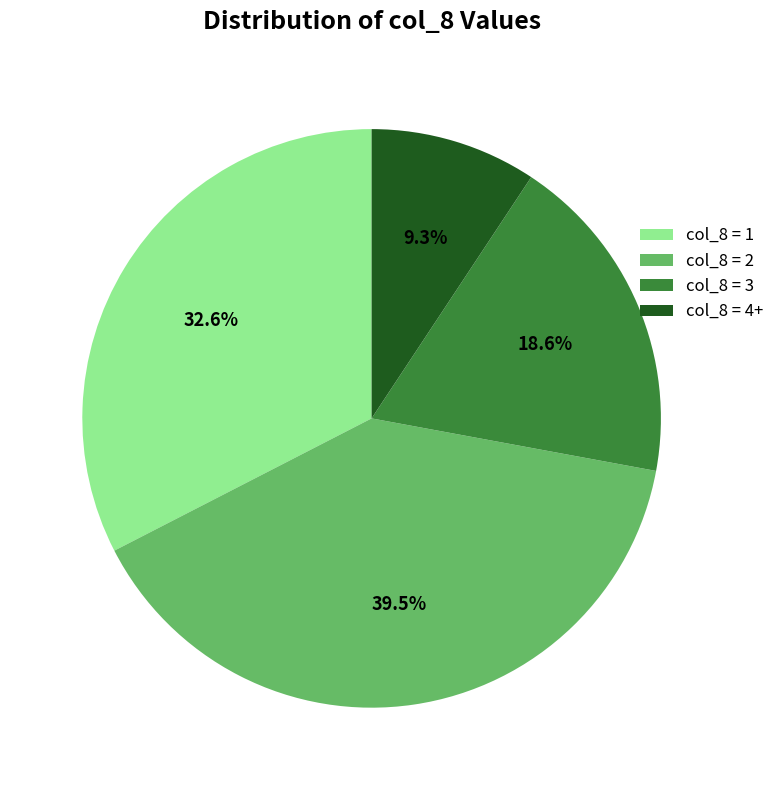

Is the sum of col_8 = 3 and col_8 = 4+ greater than half?

No